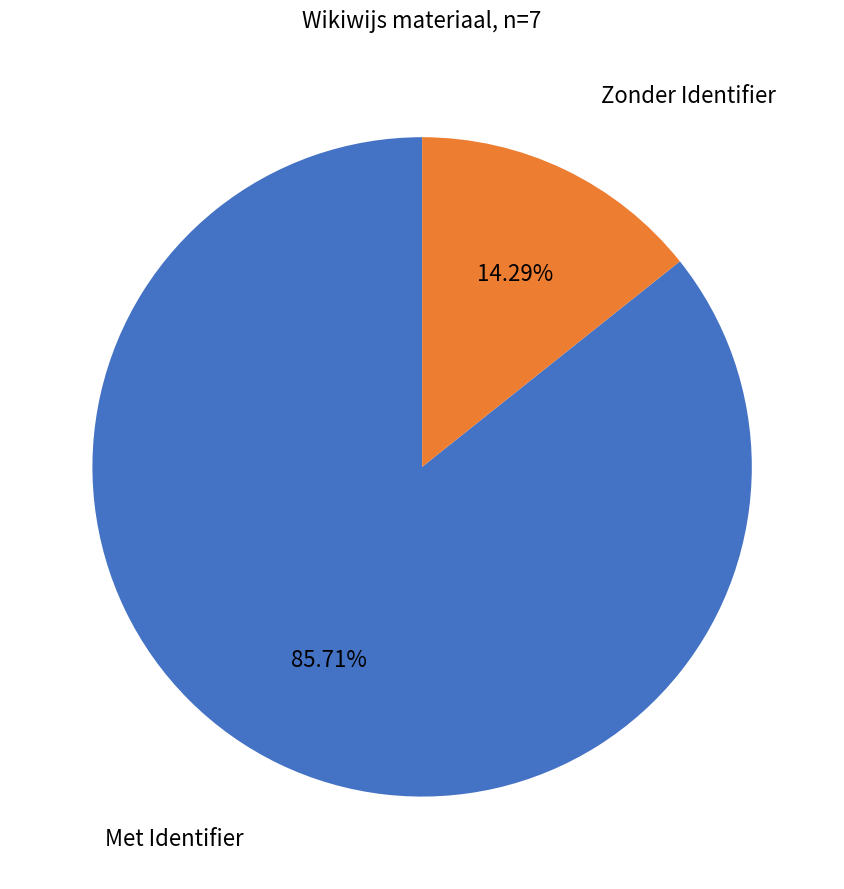

Is there a majority slice in this chart?

Yes